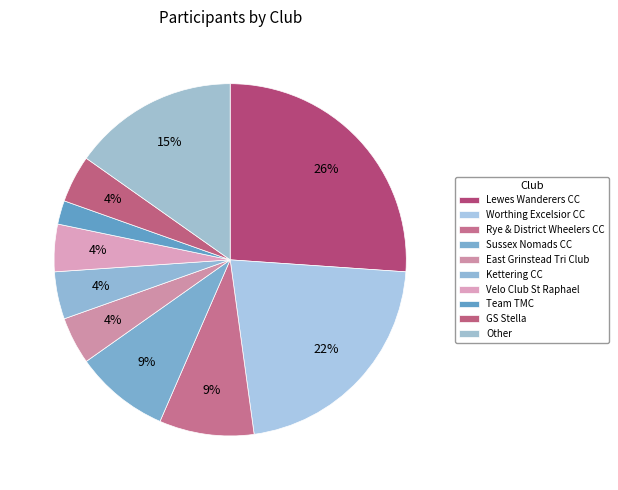

To the nearest percent, what portion does Rye & District Wheelers CC represent?

9%